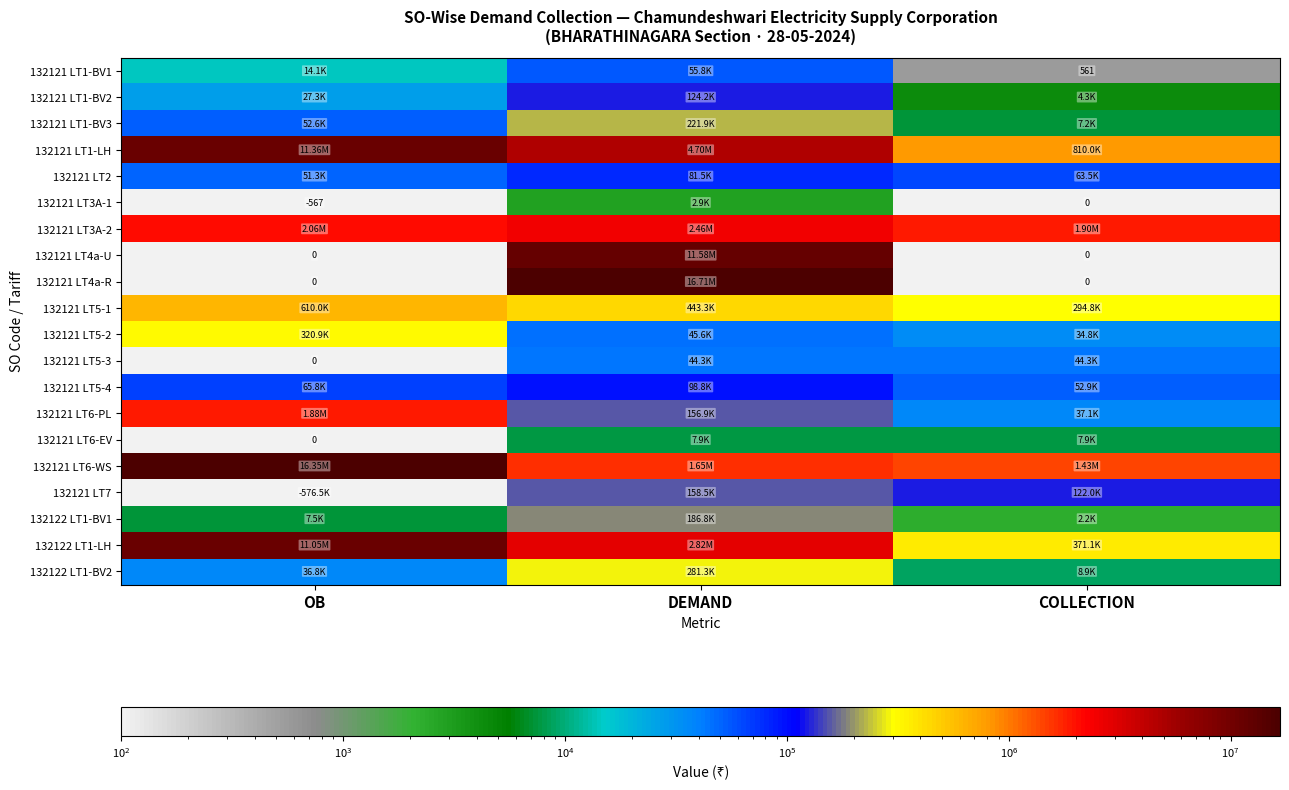

What is the average value of the 132121 LT6-PL series?

691275.1